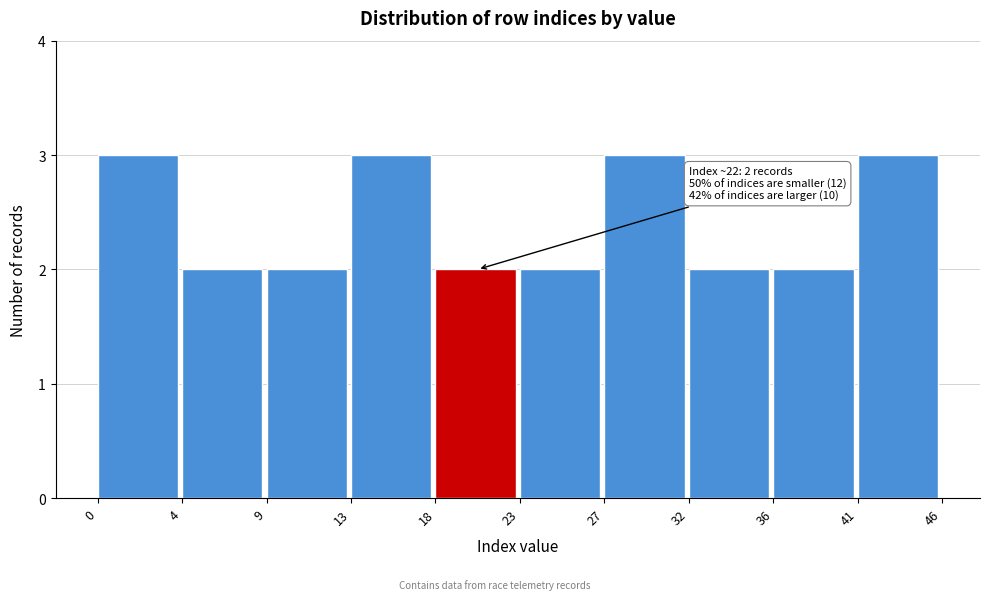

Reading left to right, what are all the values shown in this chart?

3	2	2	3	2	2	3	2	2	3